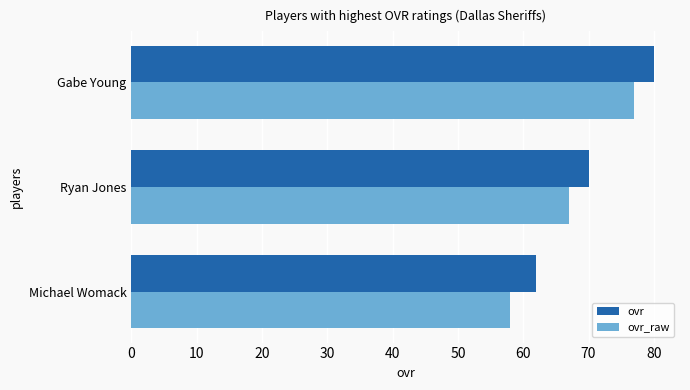

The value of ovr at Ryan Jones is 70. True or false?

True